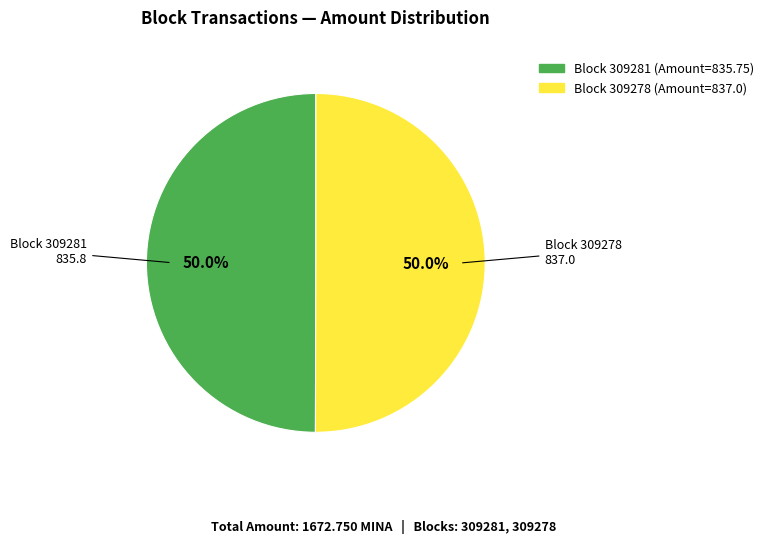

How many segments does this pie chart have?

2